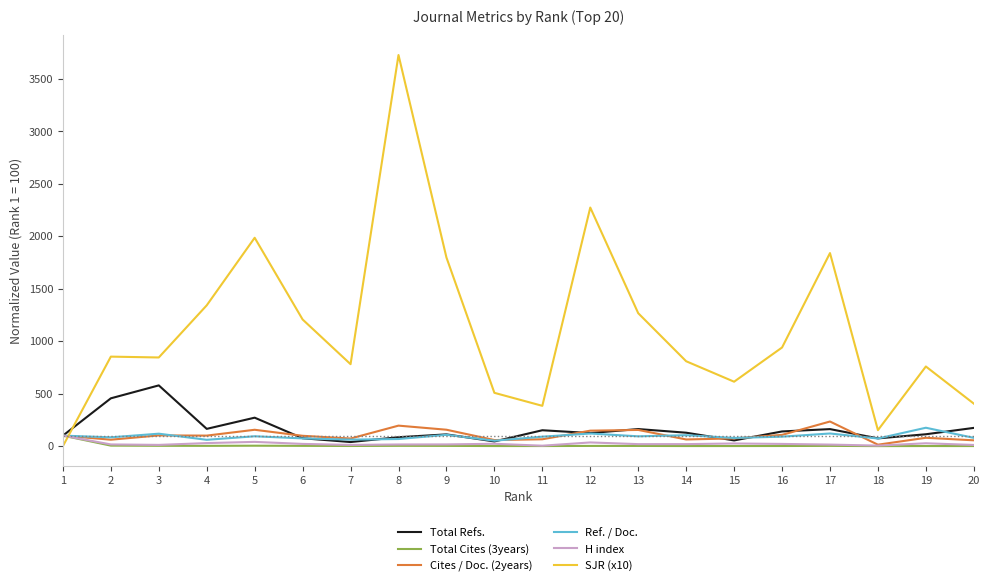

How many categories are shown in the chart?

20